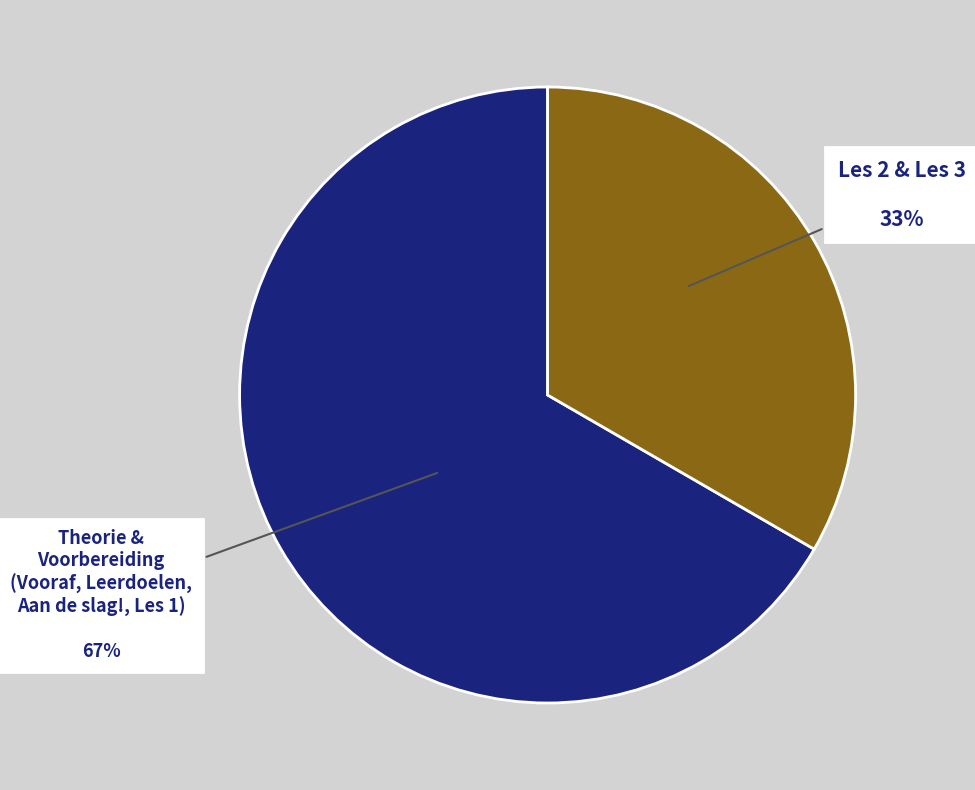

Approximately how many times larger is the value at Les 2 & Les 3 compared to Theorie & Voorbereiding?

0.5